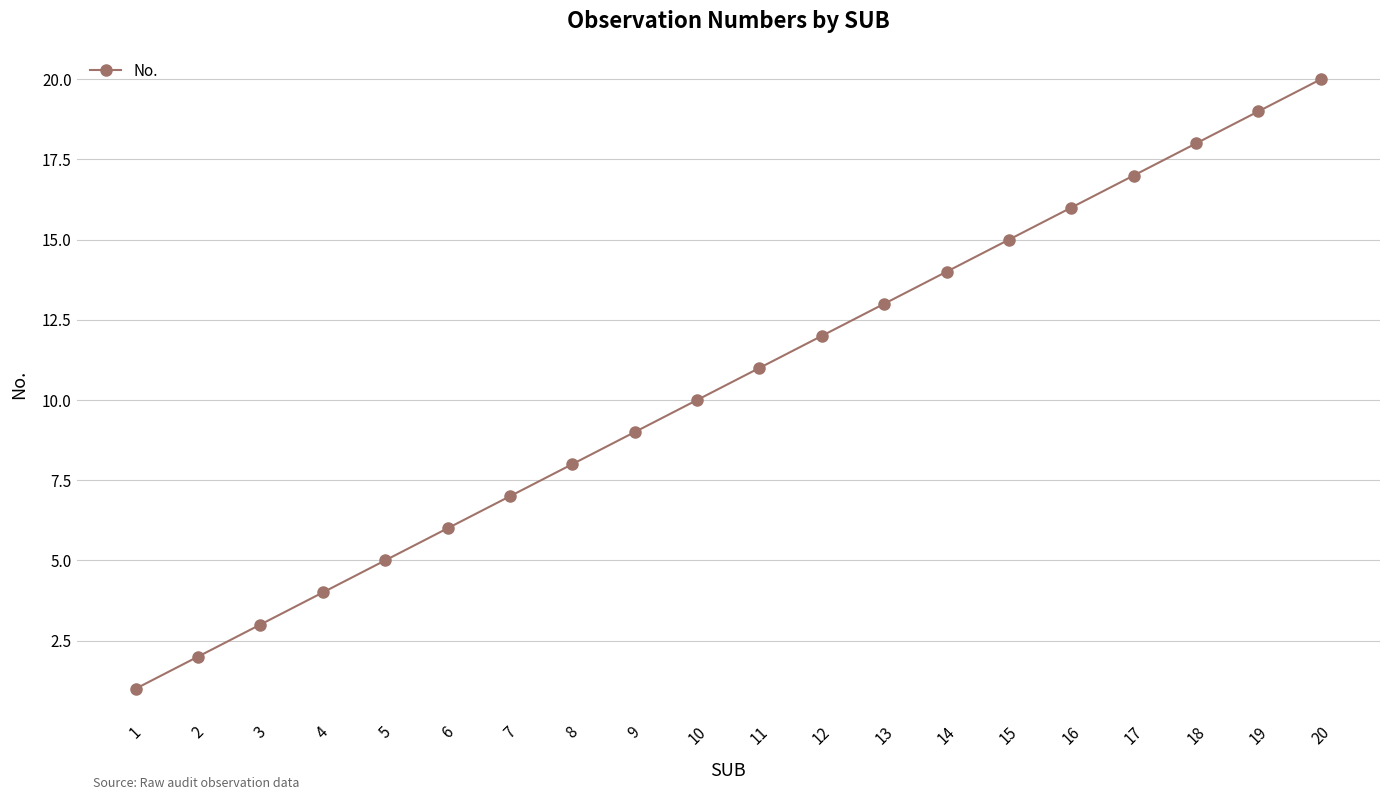

Where is the data nearest to the value 10?

10